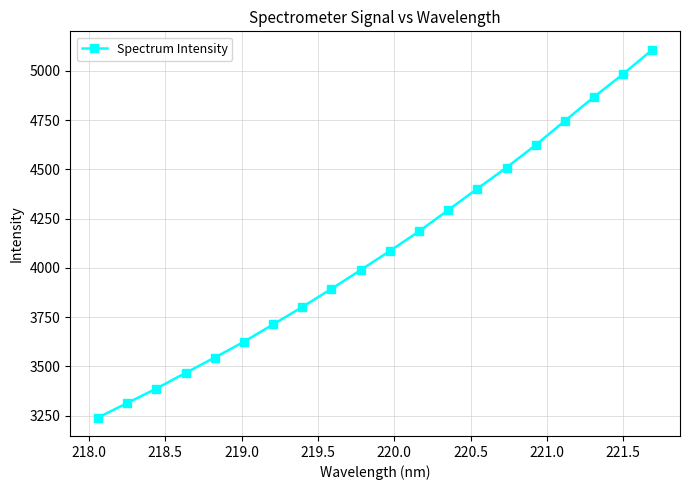

True or false: there are more than 1 points higher than both neighbors.

False